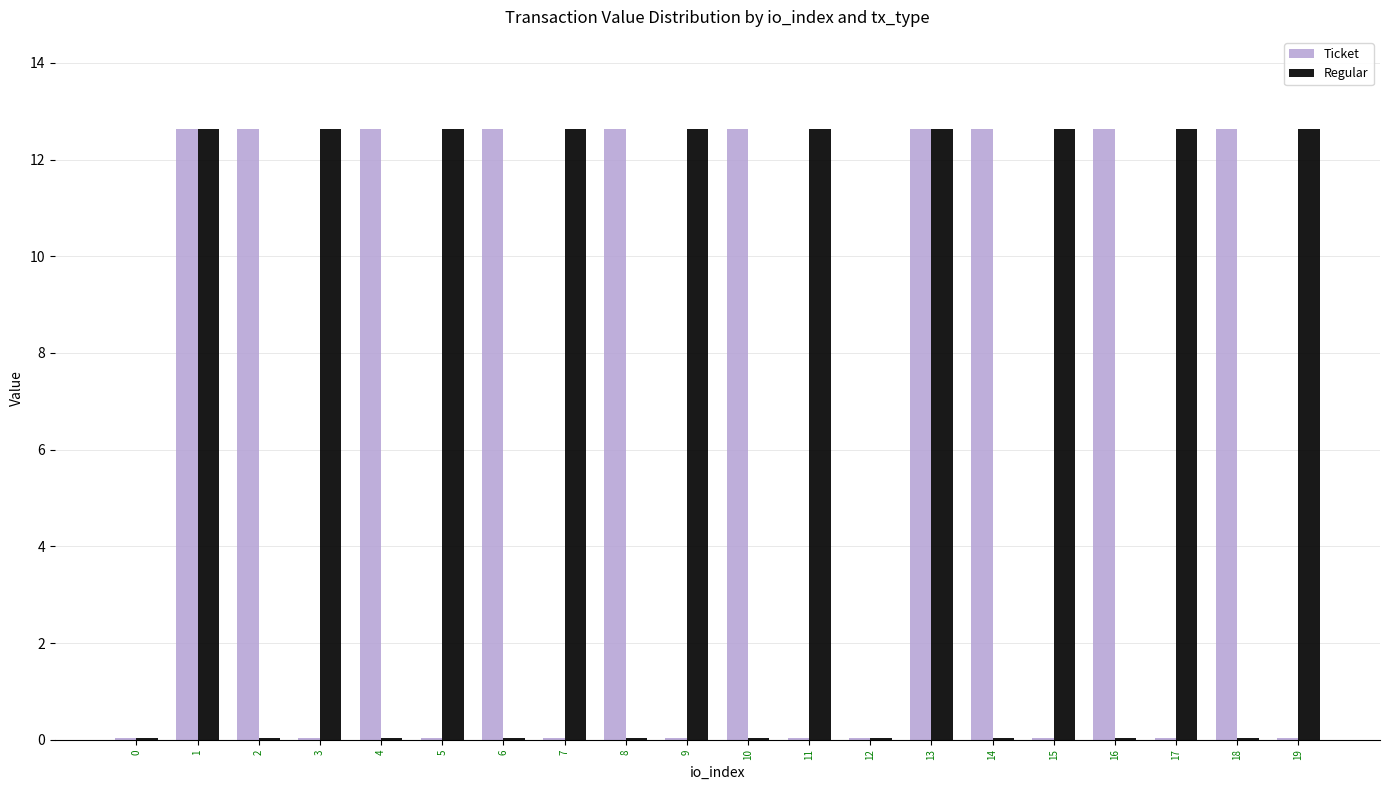

What is the sum of all Regular values?

126.8